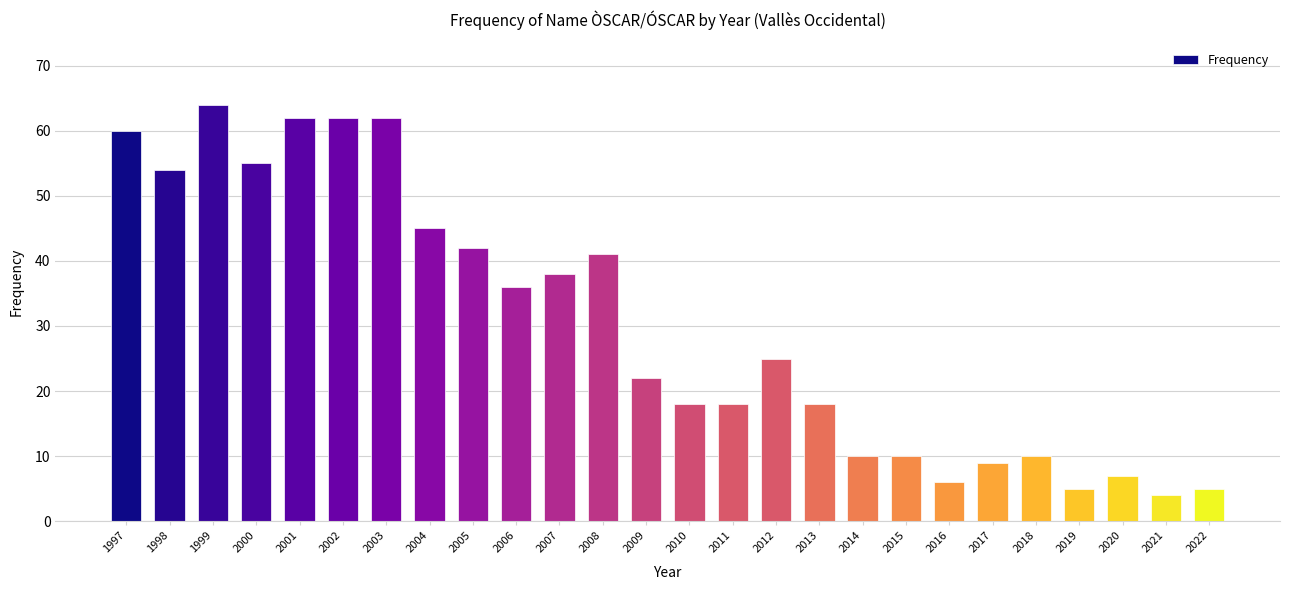

What is the average value?

30